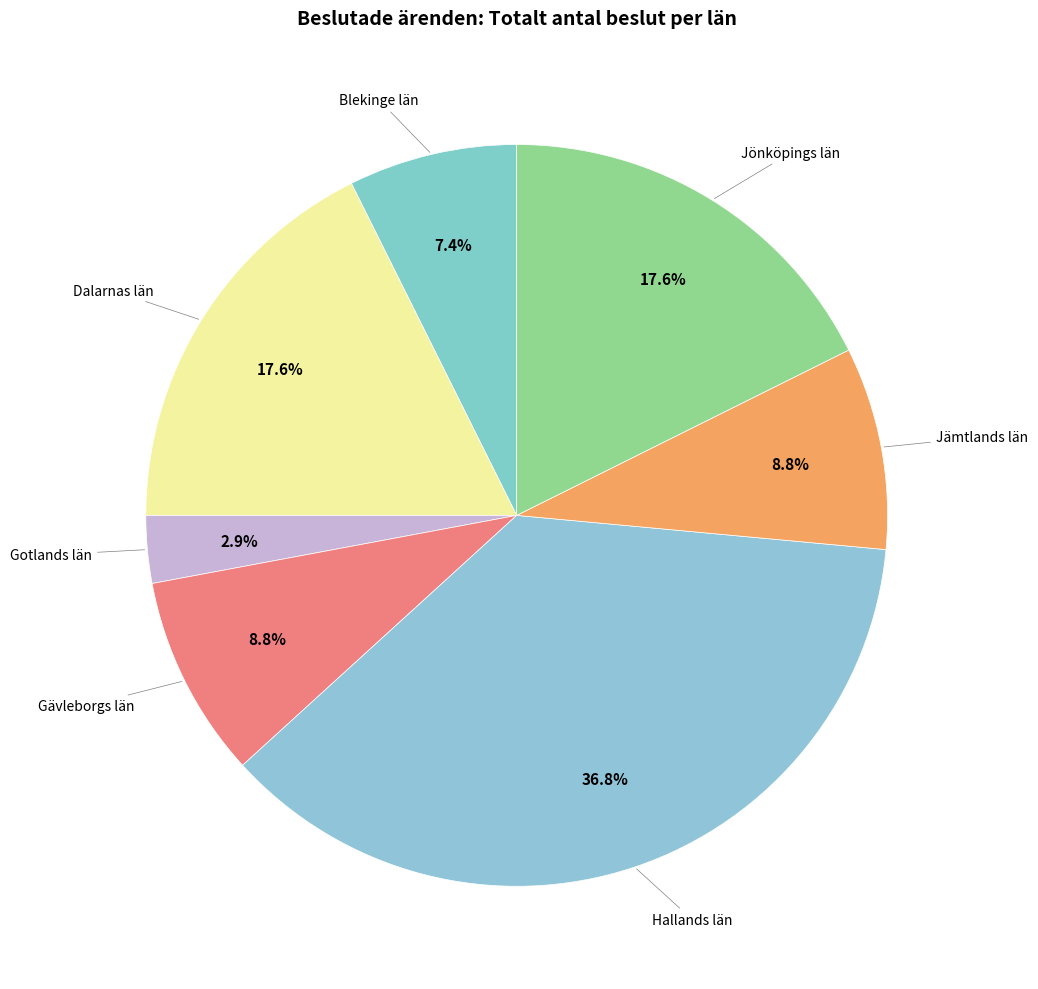

How many slices are in this pie chart?

7